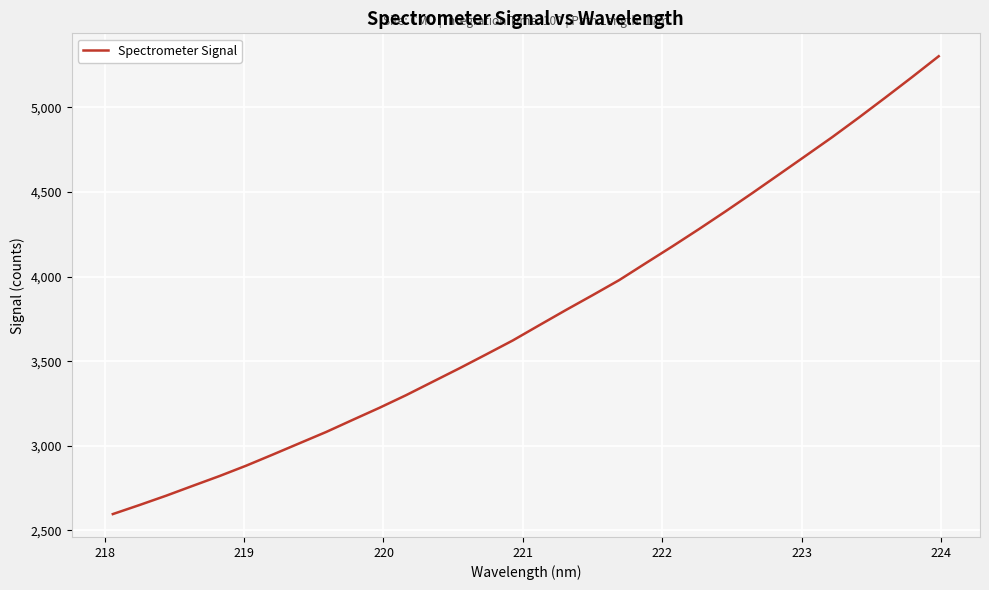

True or false: the data has more than 2 interior local peaks.

False